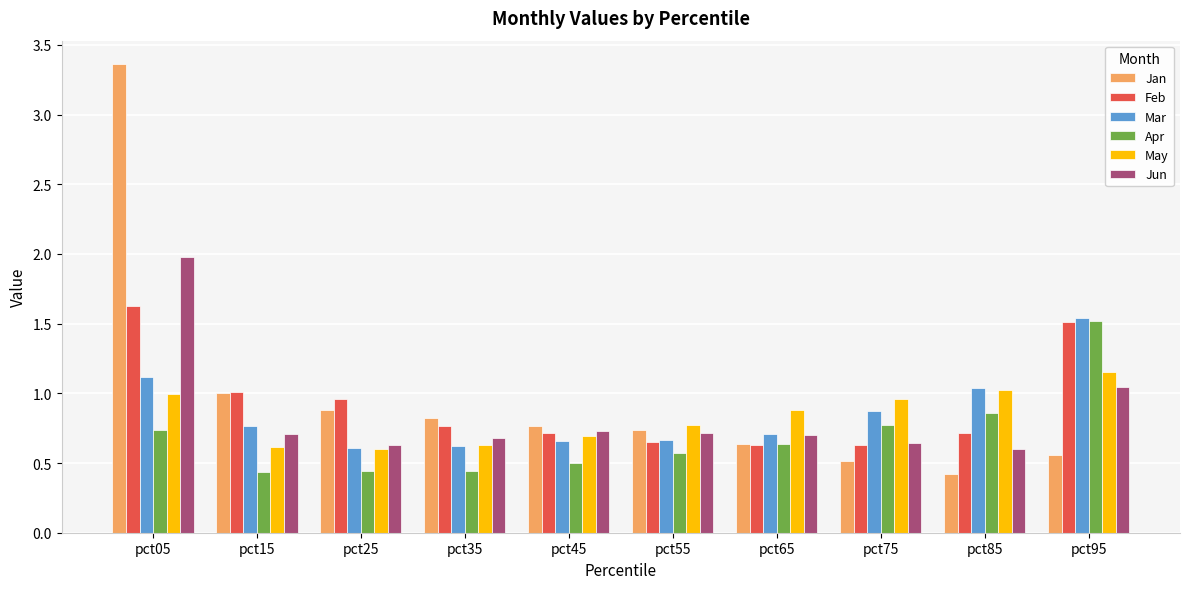

List the labels in order of Jan value, smallest first.

pct85, pct75, pct95, pct65, pct55, pct45, pct35, pct25, pct15, pct05